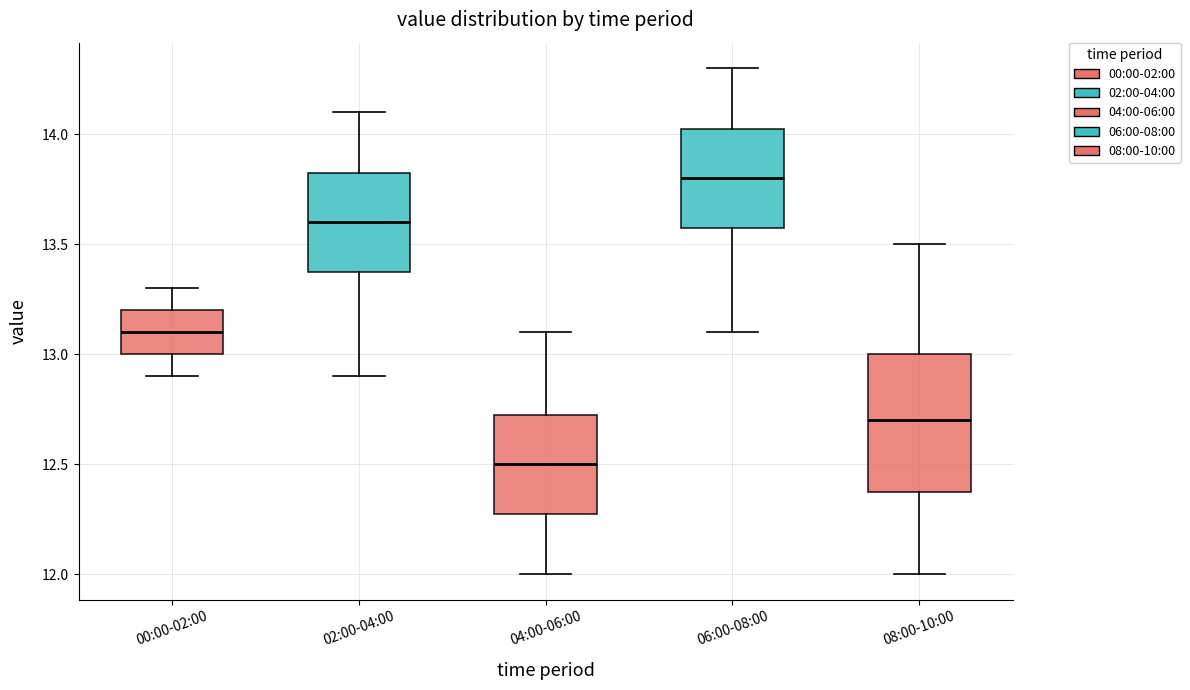

Which box is the tallest, from its lower edge to its upper edge?

08:00-10:00